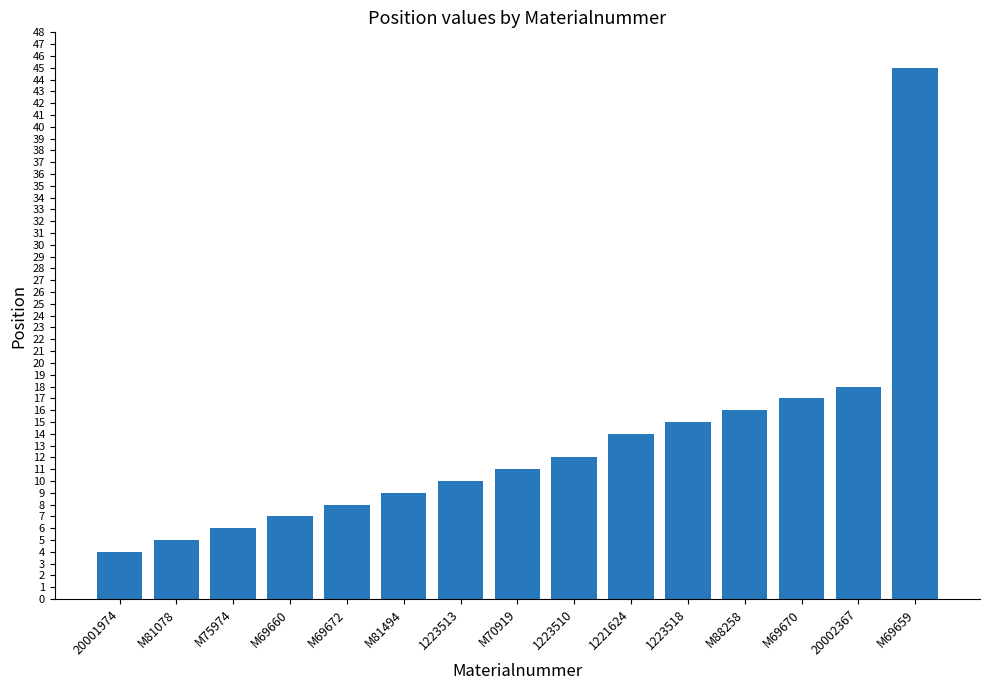

The chart shows a value of 16 at M88258. True or false?

True